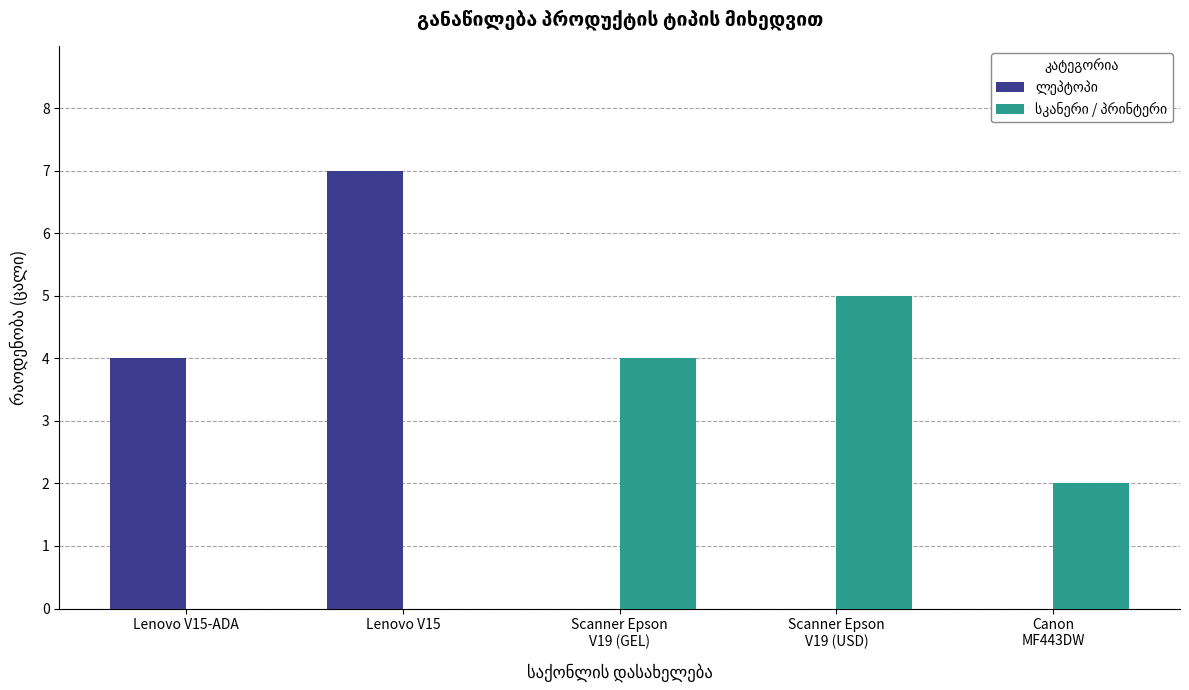

Are the bars grouped side by side (vs. stacked)?

Yes